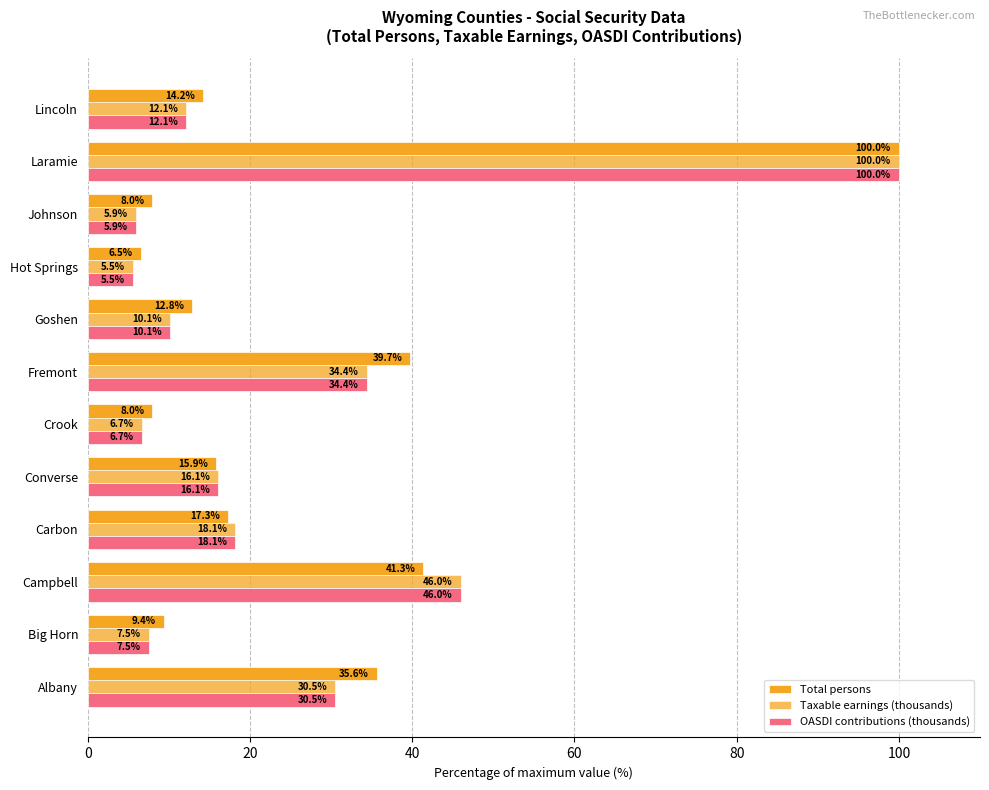

How many data points in Total persons are less than 15?

6